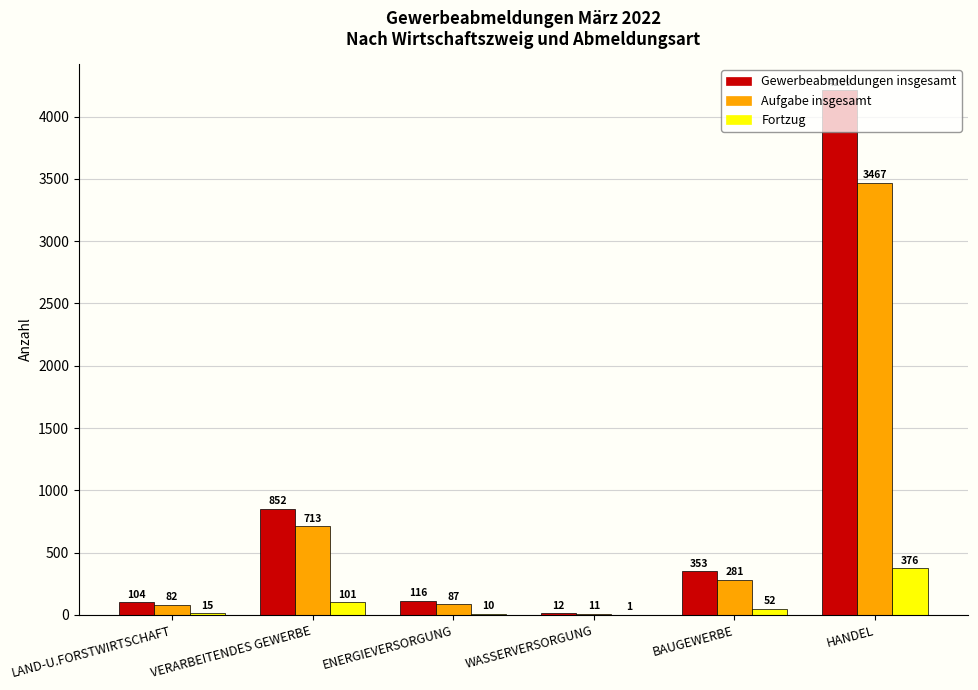

How many groups of bars are there?

6